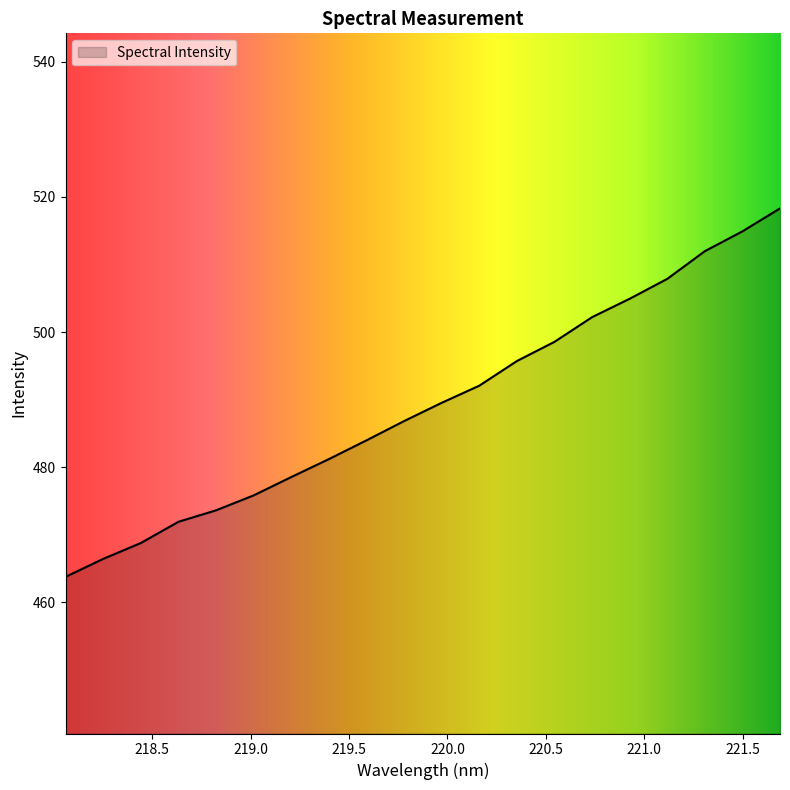

What is the minimum value shown in the chart?

463.7